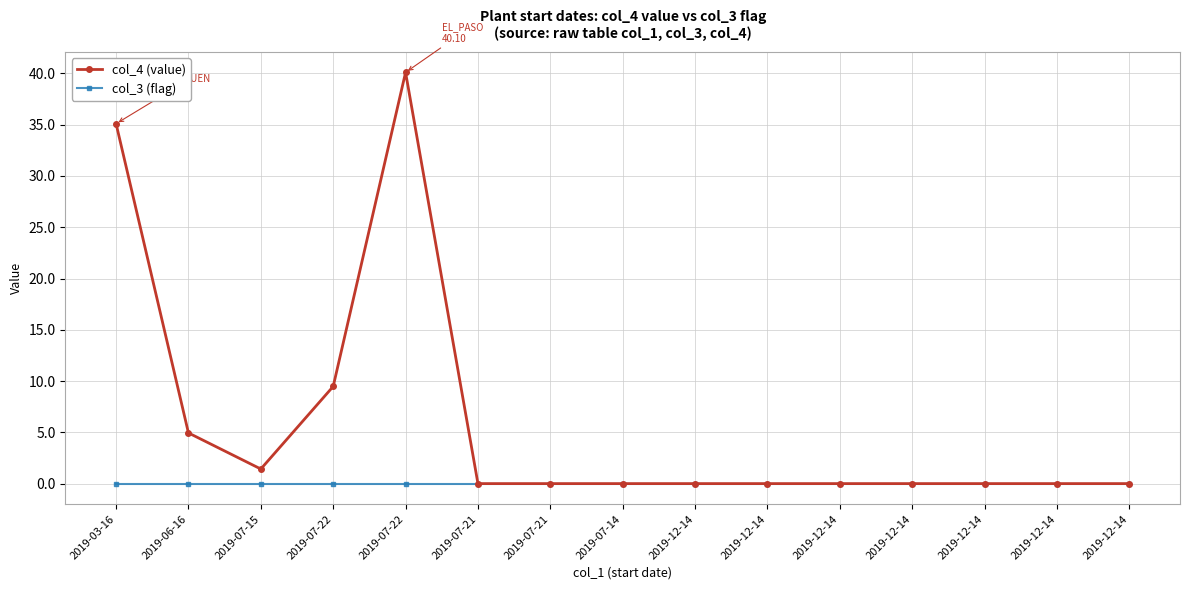

How many lines are shown in the chart?

2